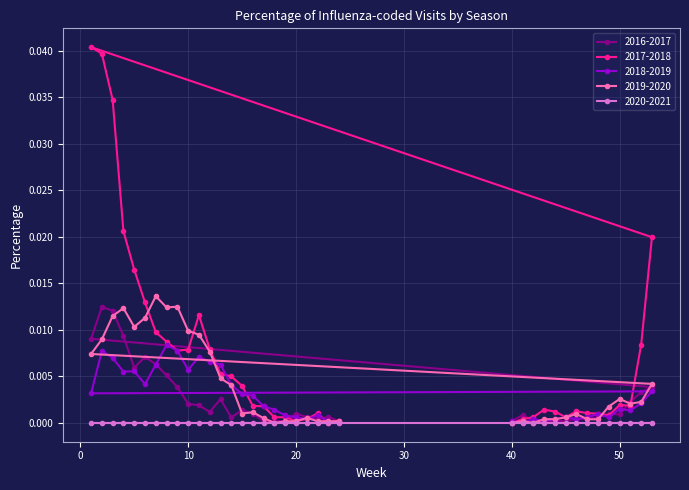

Which series has the largest total across all categories?

2017-2018